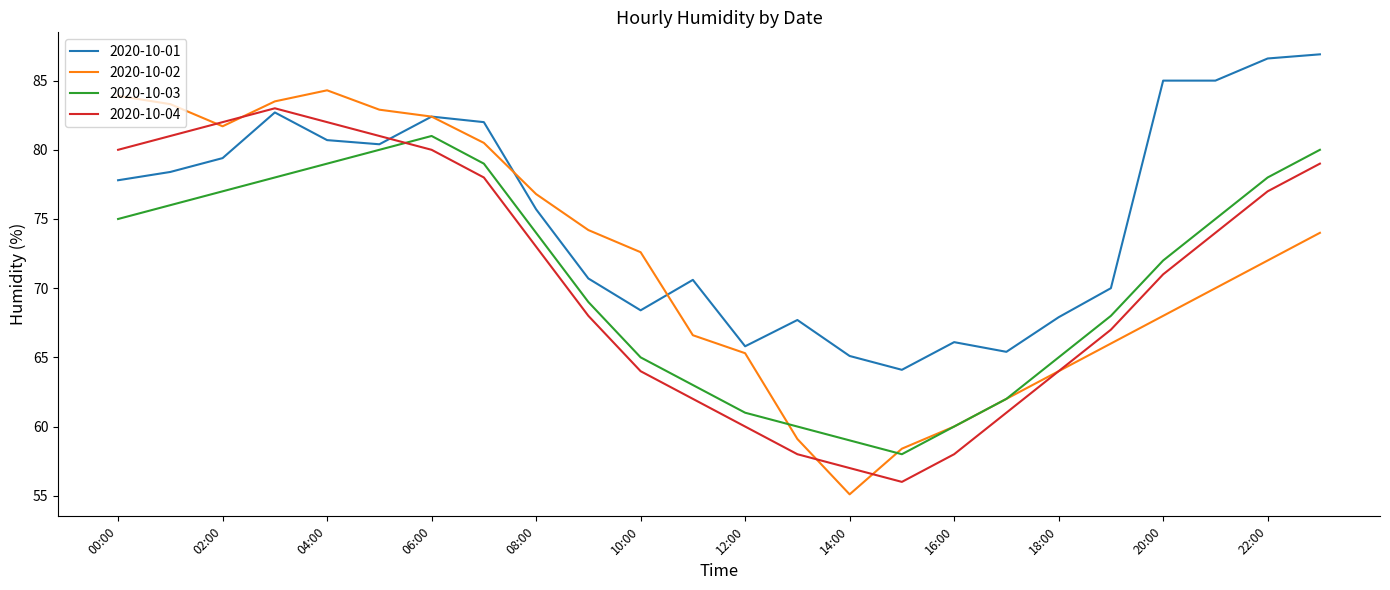

What is the lowest value of the 2020-10-01 series?

64.1